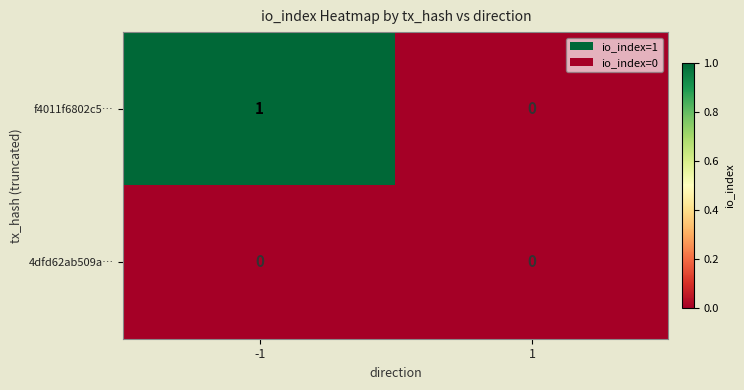

The value of 4dfd62ab509a… at -1 is 0. True or false?

True